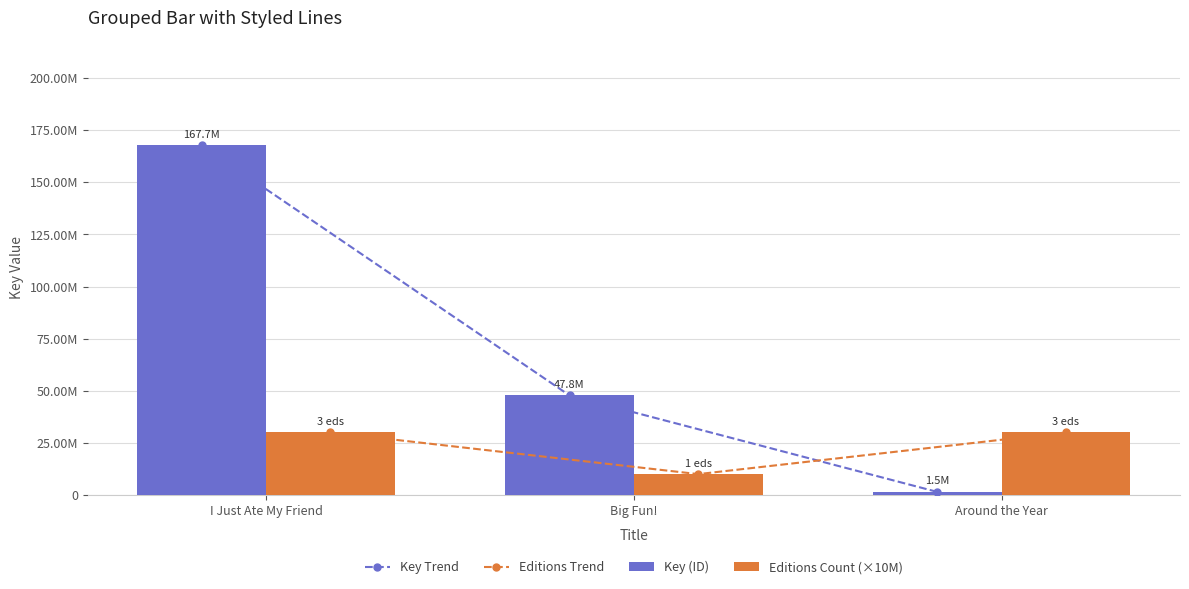

Reading right to left, transcribe all the data shown in this chart.

Key Trend: Around the Year=1461378	Big Fun!=47757300	I Just Ate My Friend=167734315
Editions Trend: Around the Year=30000000	Big Fun!=10000000	I Just Ate My Friend=30000000
Key (ID): Around the Year=1461378	Big Fun!=47757300	I Just Ate My Friend=167734315
Editions Count (×10M): Around the Year=30000000	Big Fun!=10000000	I Just Ate My Friend=30000000